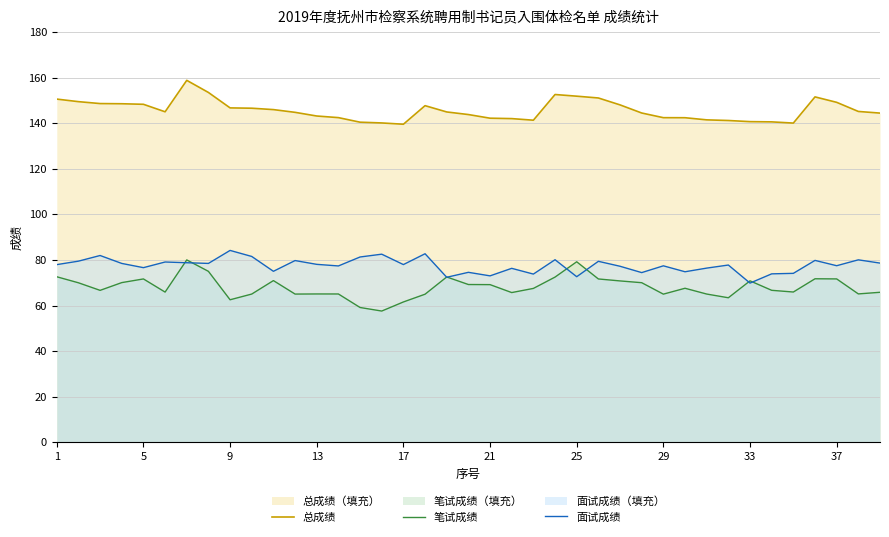

Which has a higher value, 30 or 15?

30